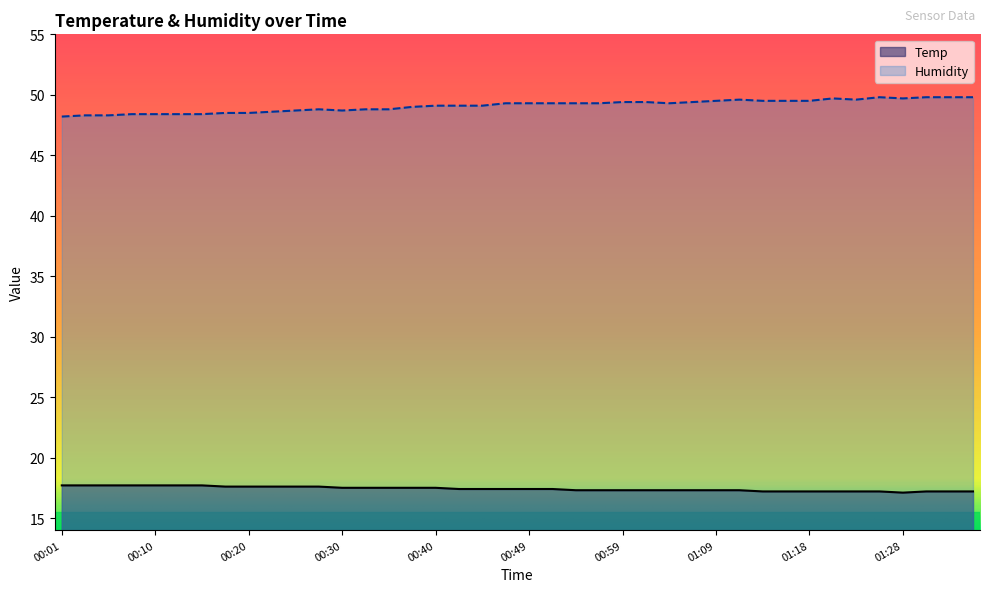

What is the smallest value displayed?

17.1